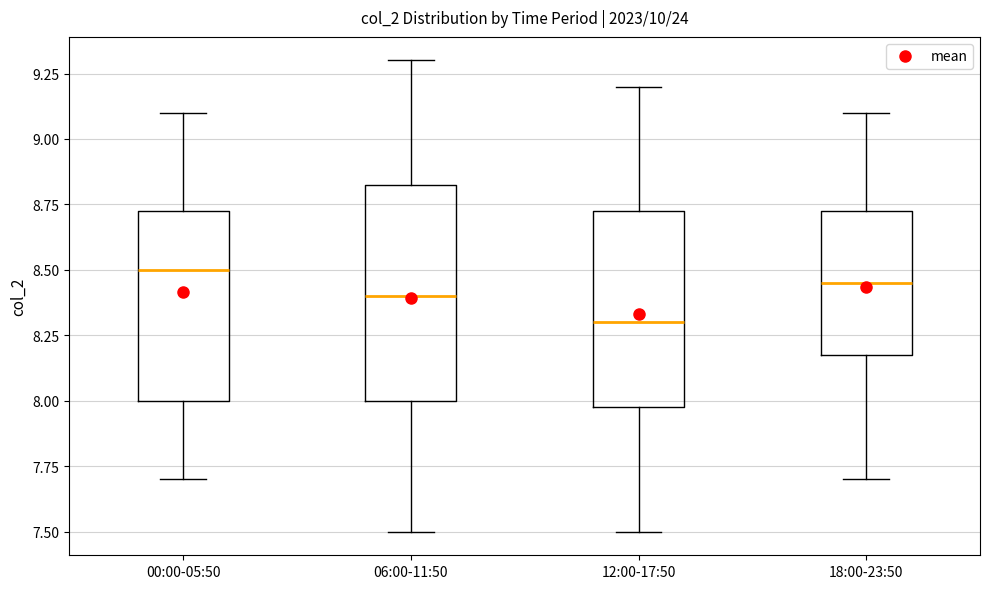

Which box's median line is the highest?

00:00-05:50